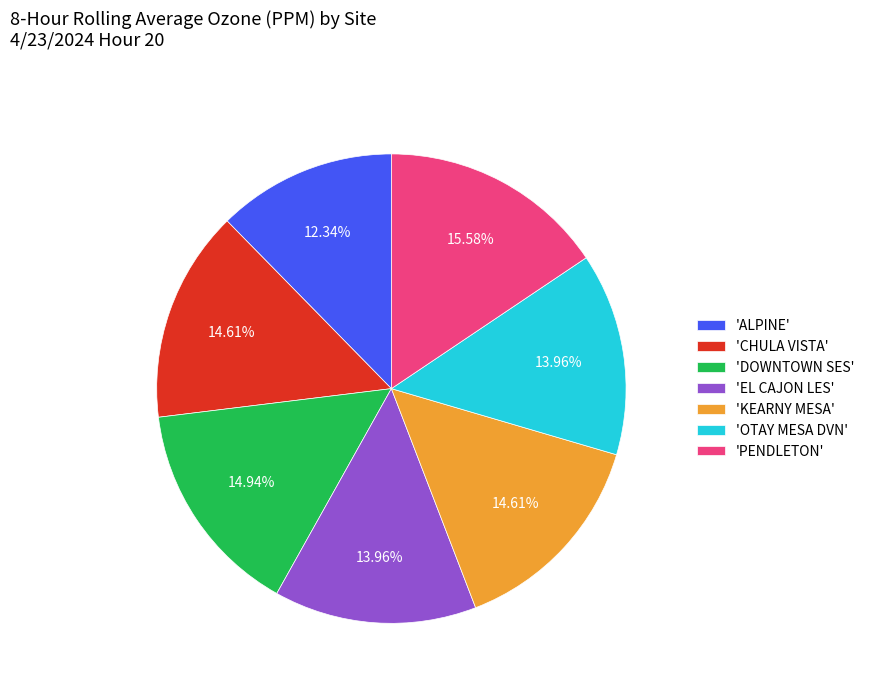

How many slices are in this pie chart?

7